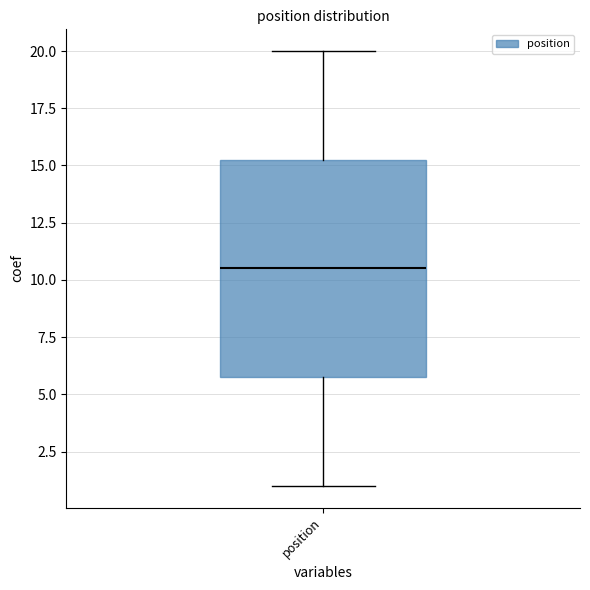

Read this box plot against the y-axis: the position of the median line, the range covered by the box, and the ends of both whiskers. The values are not printed on the chart, so give them approximately, as read against the axis.

median 10.5, box 6.0 to 15.5, whiskers 1.0 to 20.0